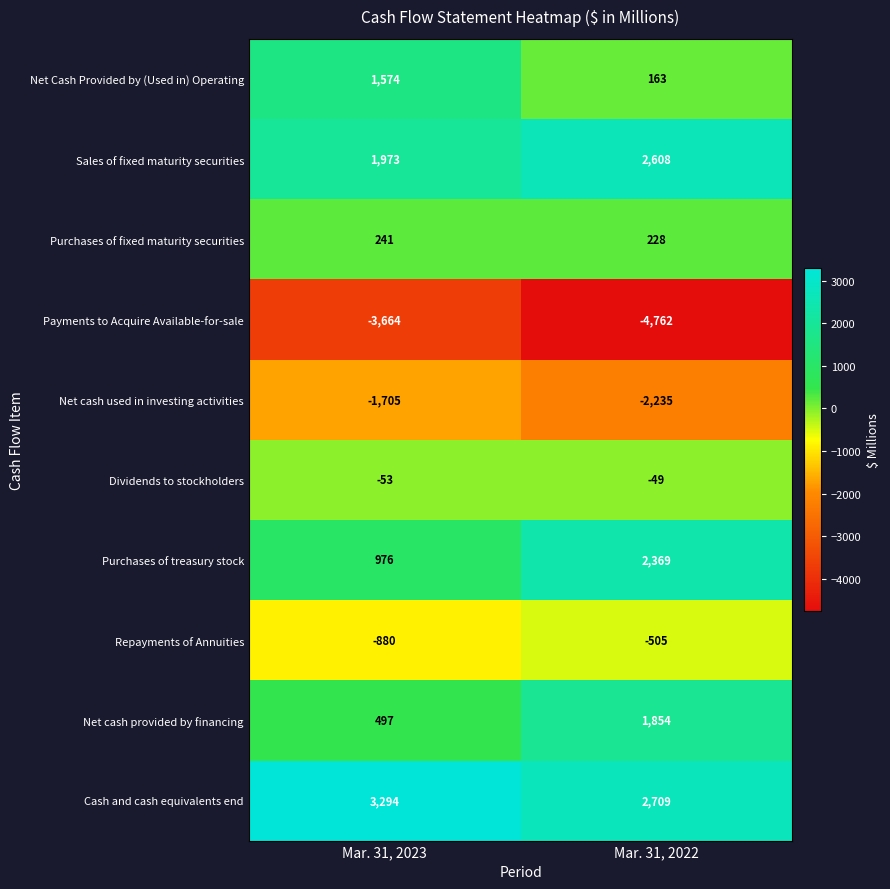

How many values in the Sales of fixed maturity securities series are below 2608?

1